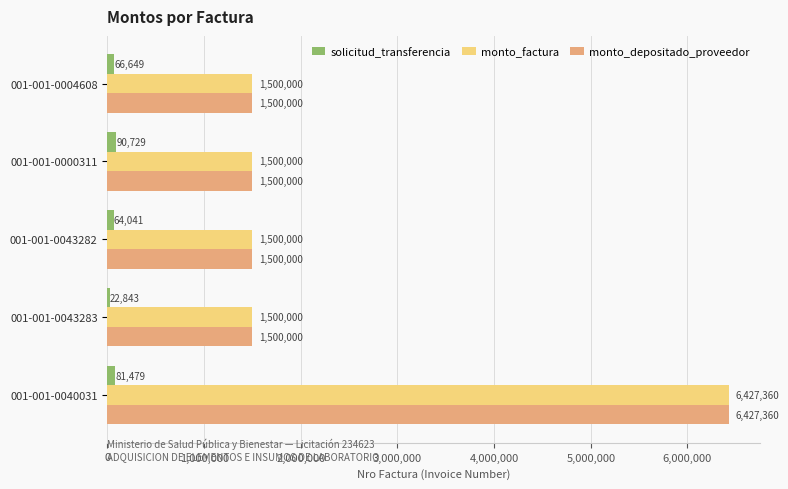

Is the value of monto_depositado_proveedor at 001-001-0043283 greater than the value of solicitud_transferencia at 001-001-0004608?

Yes